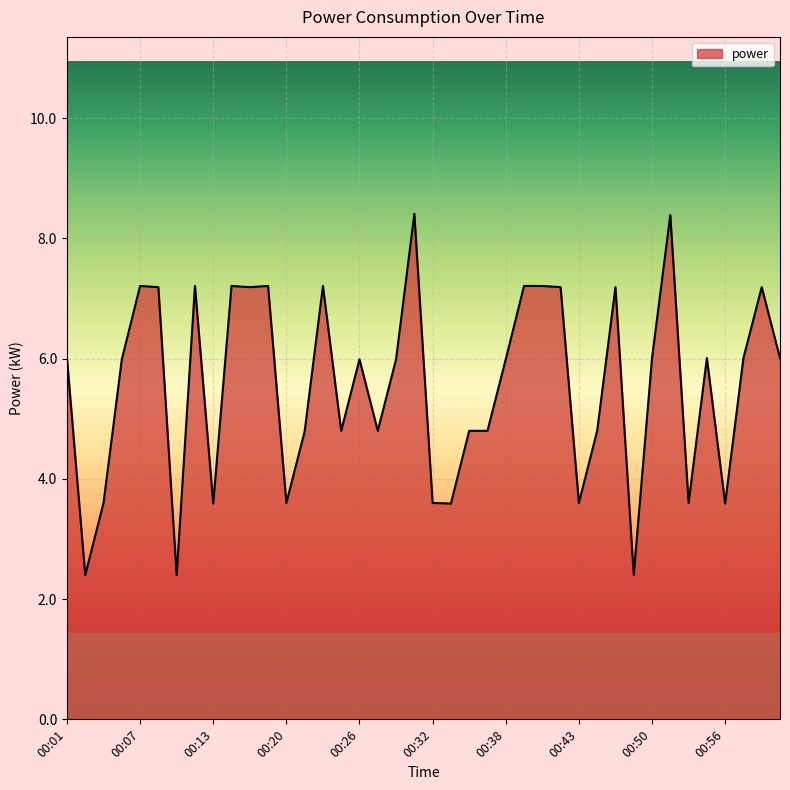

What is the maximum value shown in the chart?

8.4